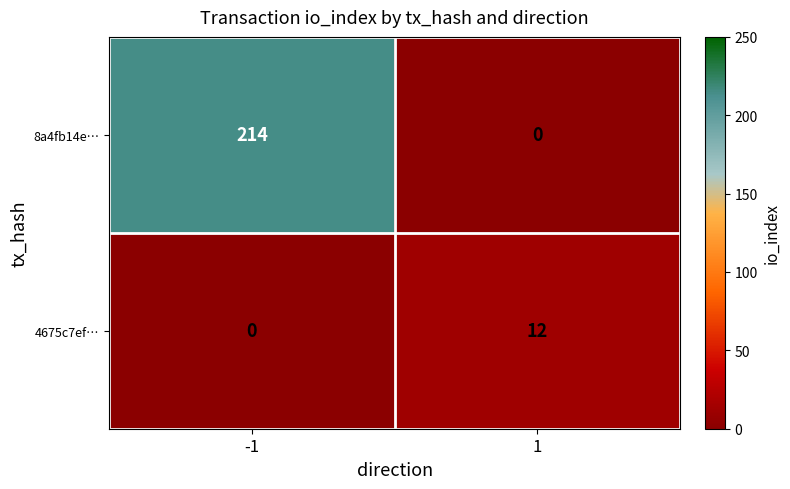

Read the 8a4fb14e… value at -1, to the nearest 50.

200